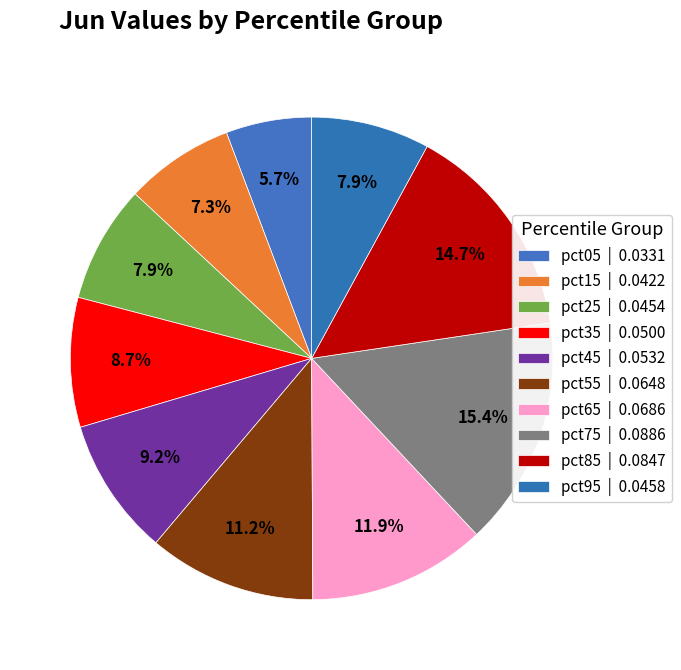

What percentage do pct05 and pct55 together represent?

17.0%